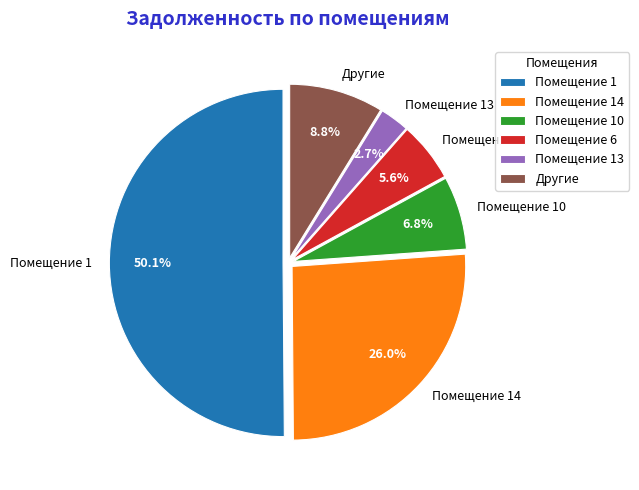

Which category accounts for the majority?

Помещение 1